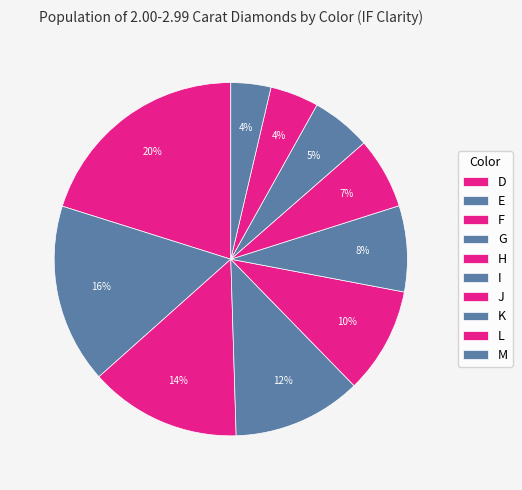

What percentage is NOT represented by F?

86.1%